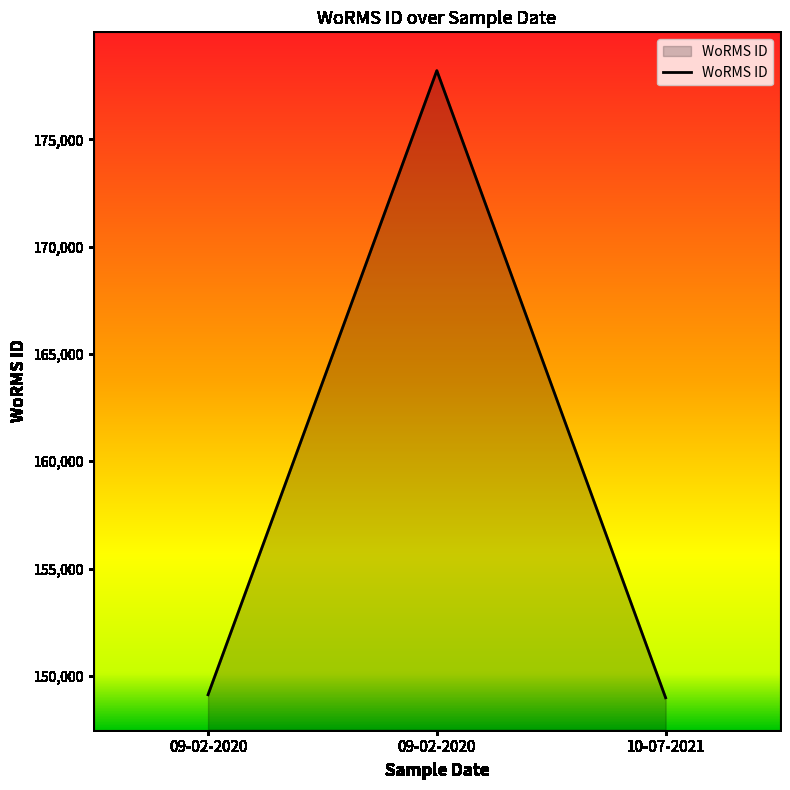

Does the chart have visible grid lines?

No